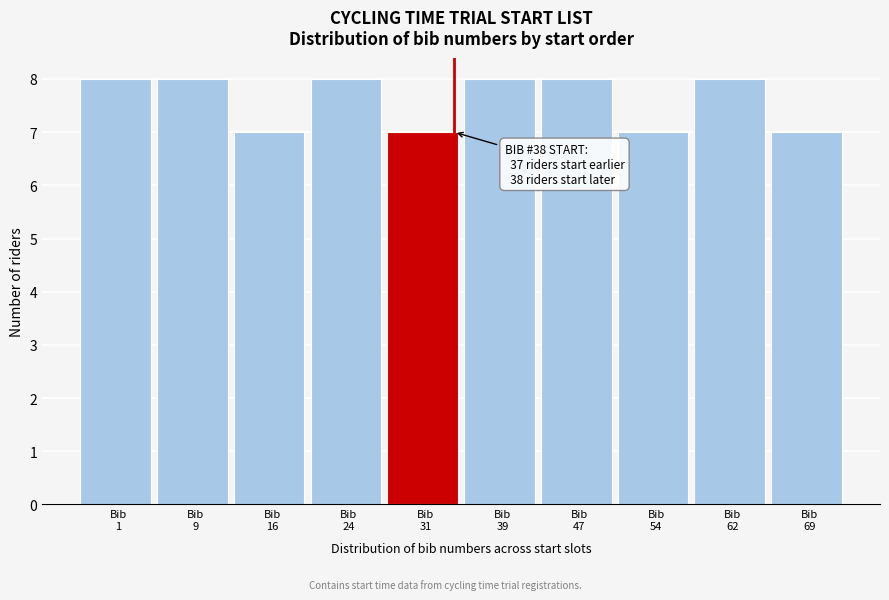

Reading left to right, list all the values displayed in this chart.

8	8	7	8	7	8	8	7	8	7